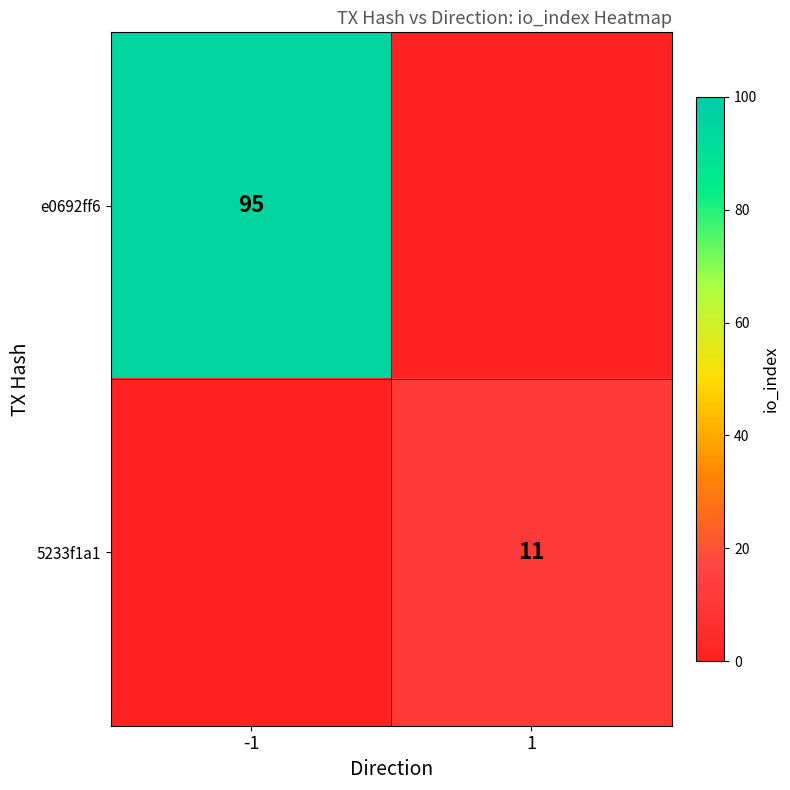

How many series are shown in this chart?

2